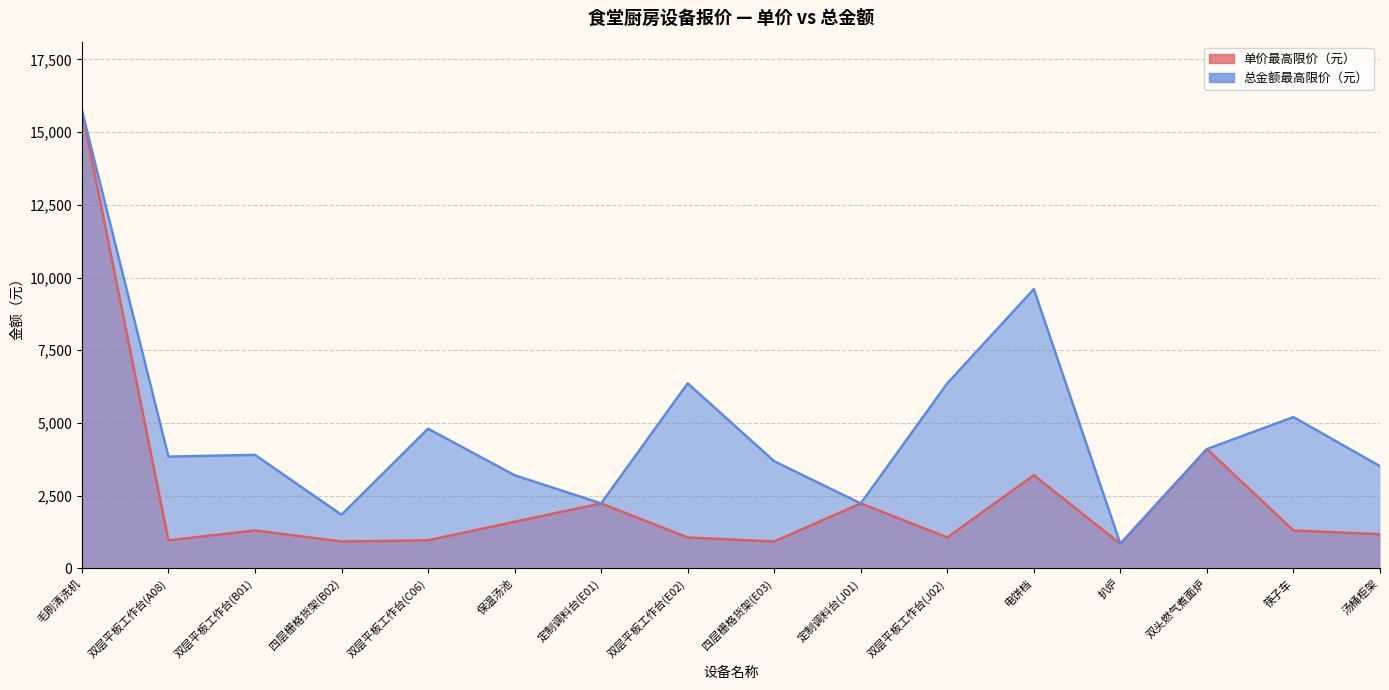

What is the minimum value for 单价最高限价（元）?

840